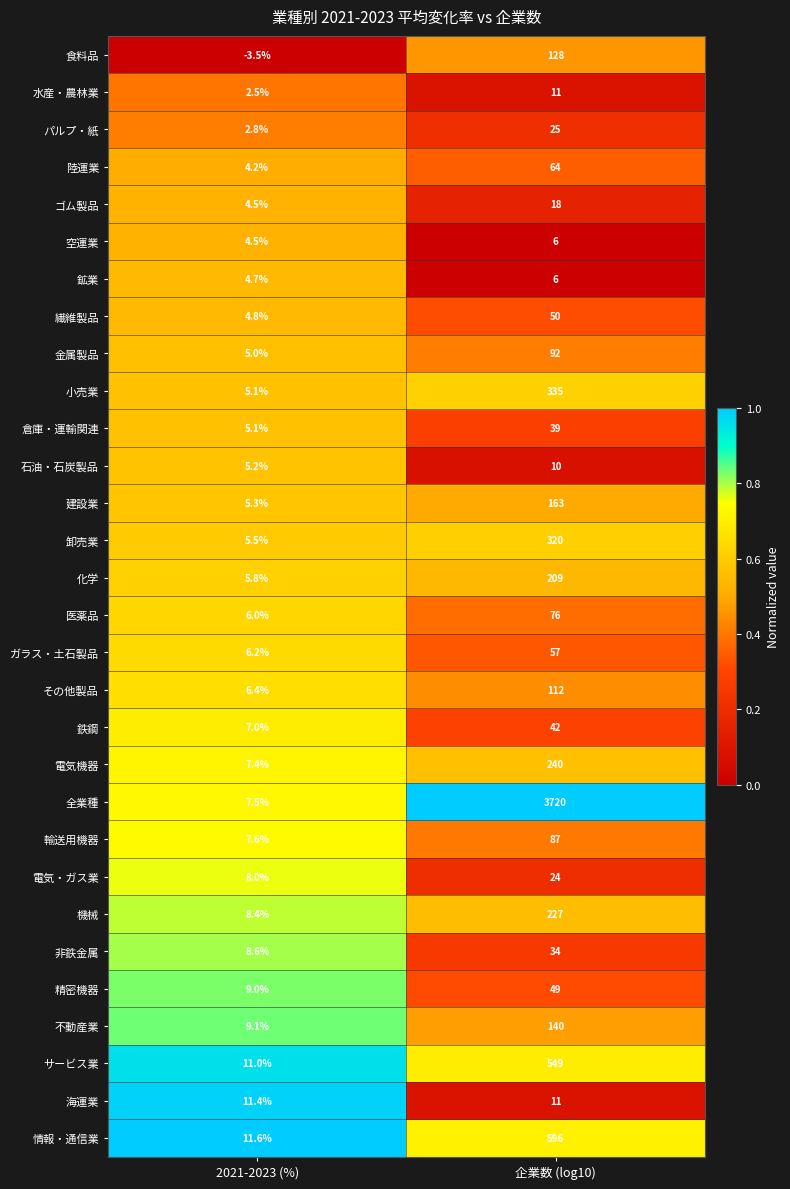

Which series has the largest total across all categories?

全業種